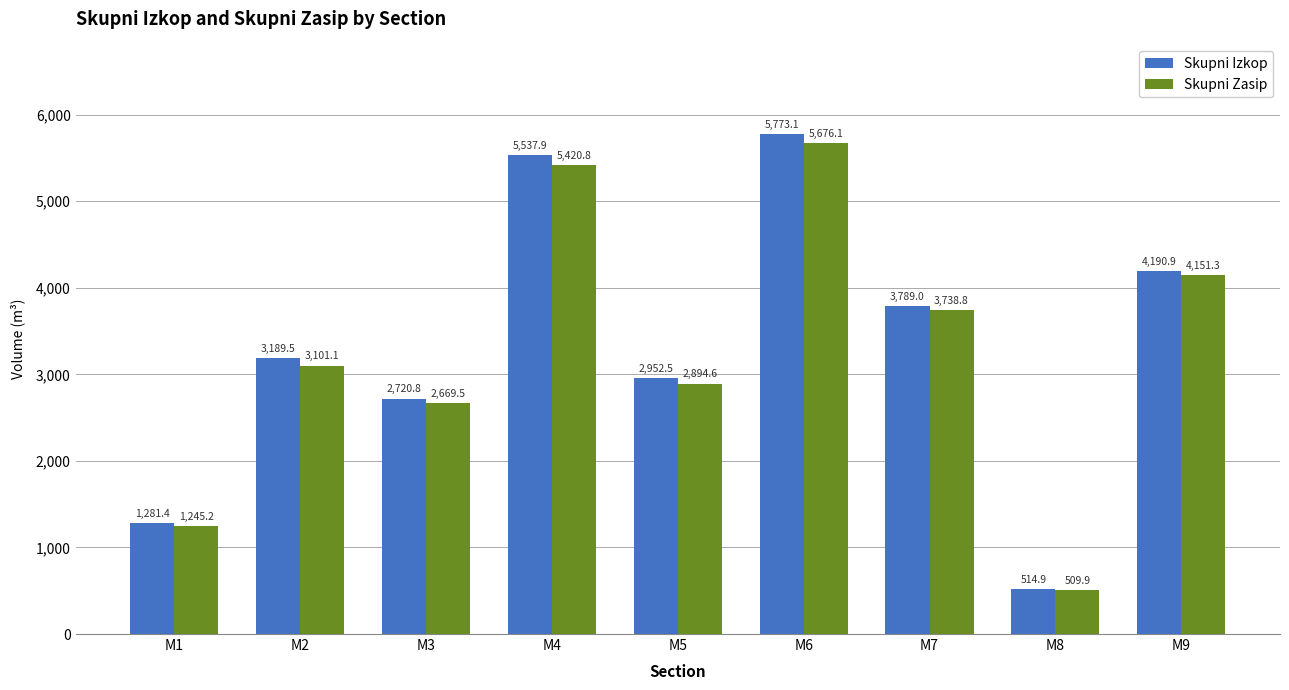

What is the difference between the maximum and minimum values in the Skupni Zasip series?

5166.2